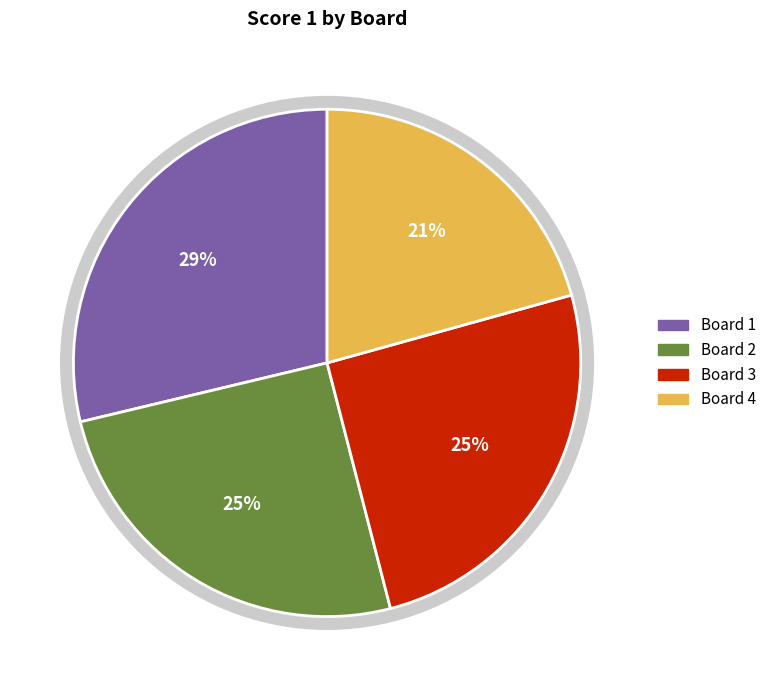

Is there a majority slice in this chart?

No